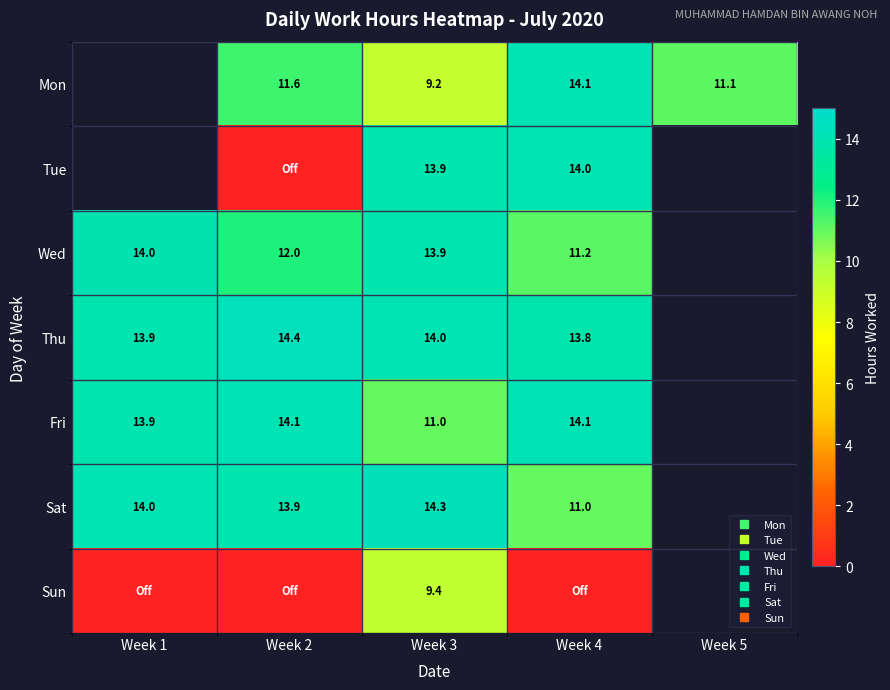

Count the number of data series in this chart.

7